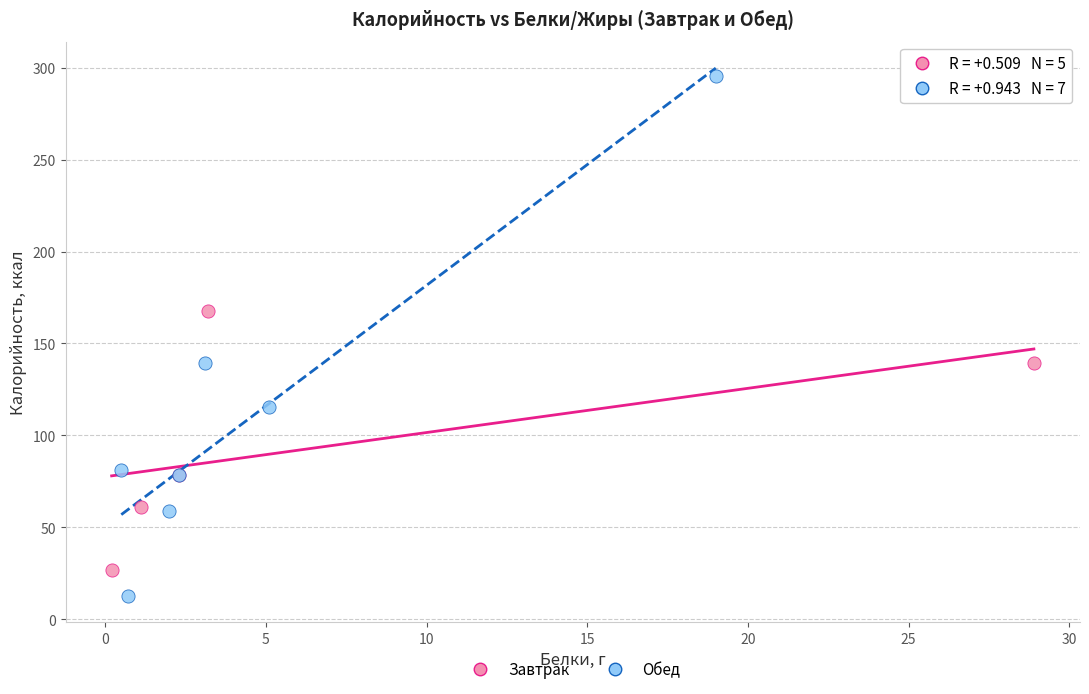

Which series has the largest Y range (max minus min)?

Обед